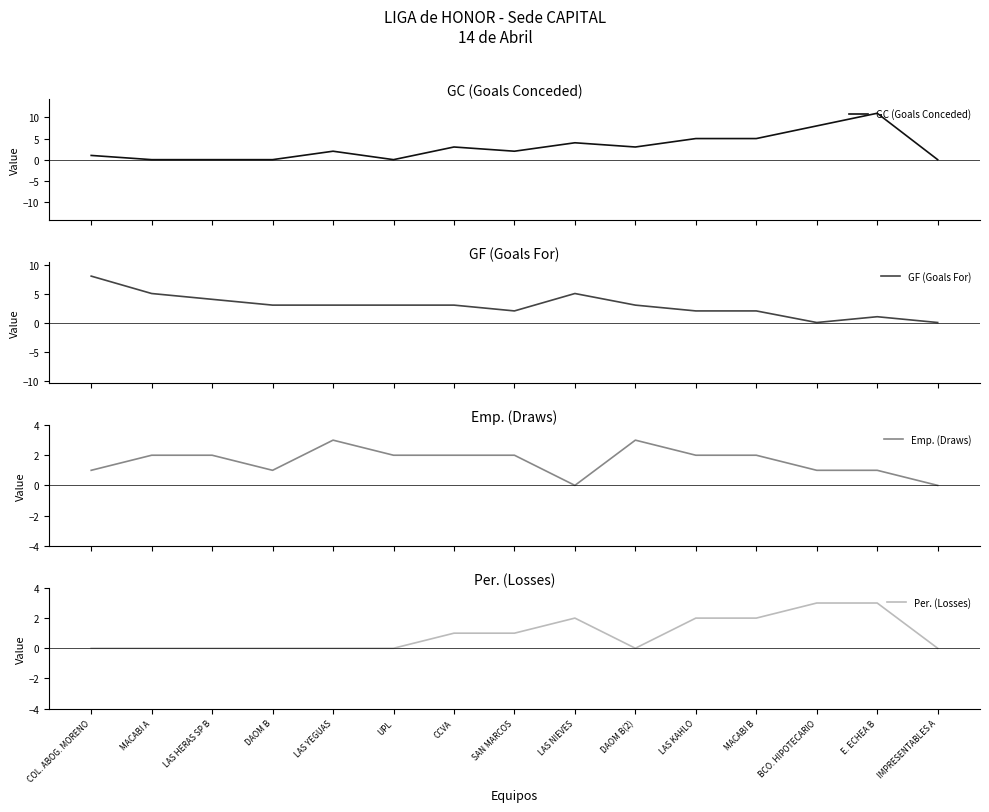

True or false: GF (Goals For) and Emp. (Draws) intersect in this chart.

False